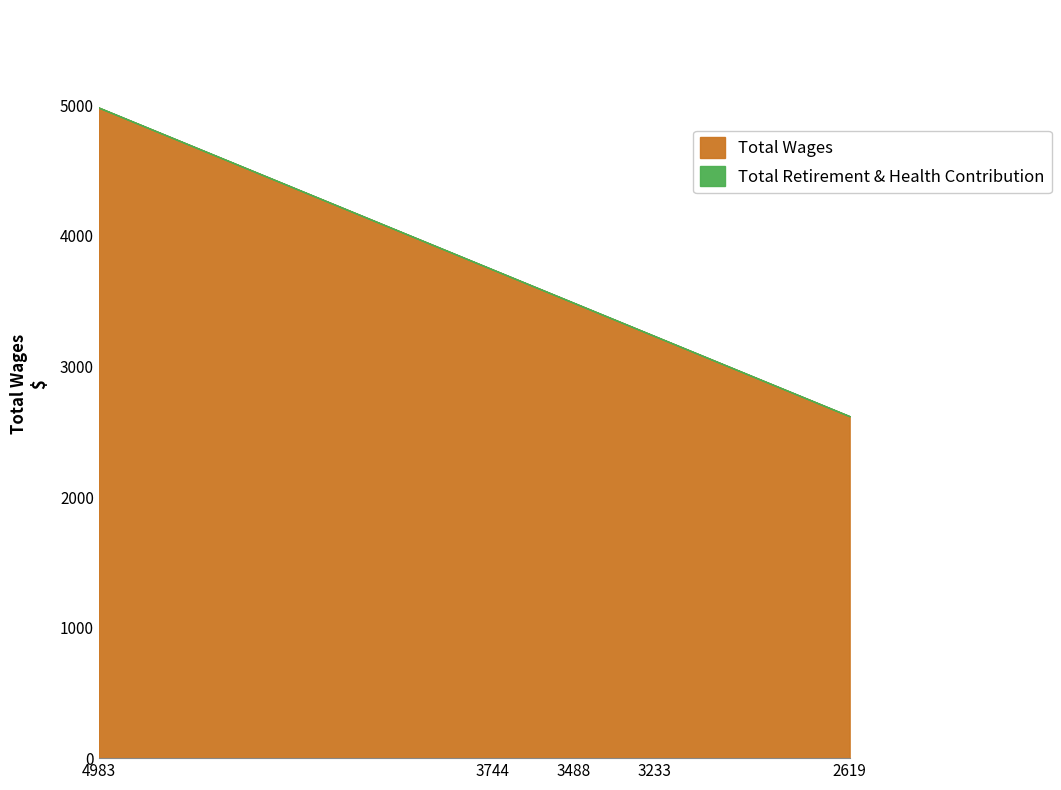

At how many categories does at least one series exceed 3604?

2